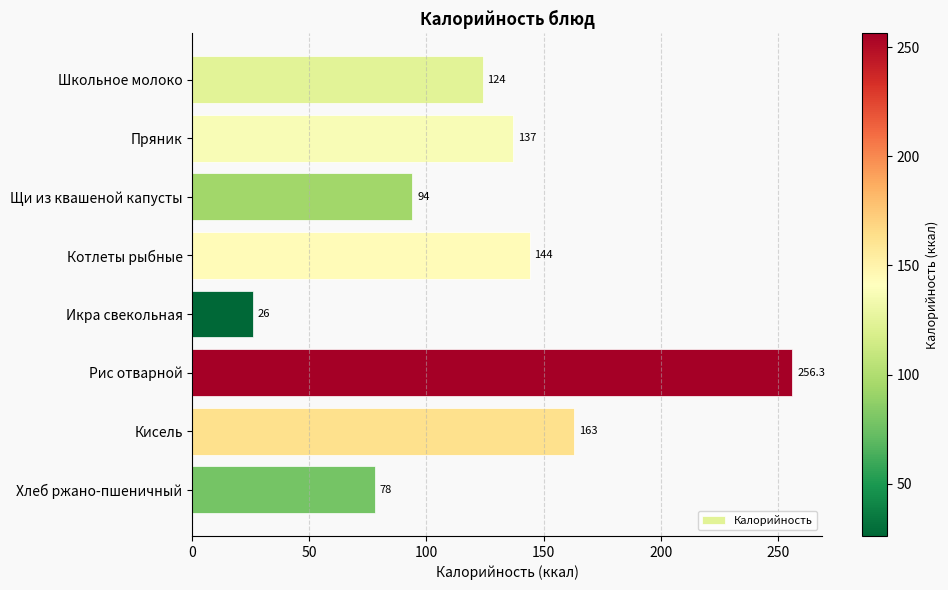

Reading bottom to top, transcribe all the data shown in this chart.

78.0	163.0	256.3	26.0	144.0	94.0	137.0	124.0